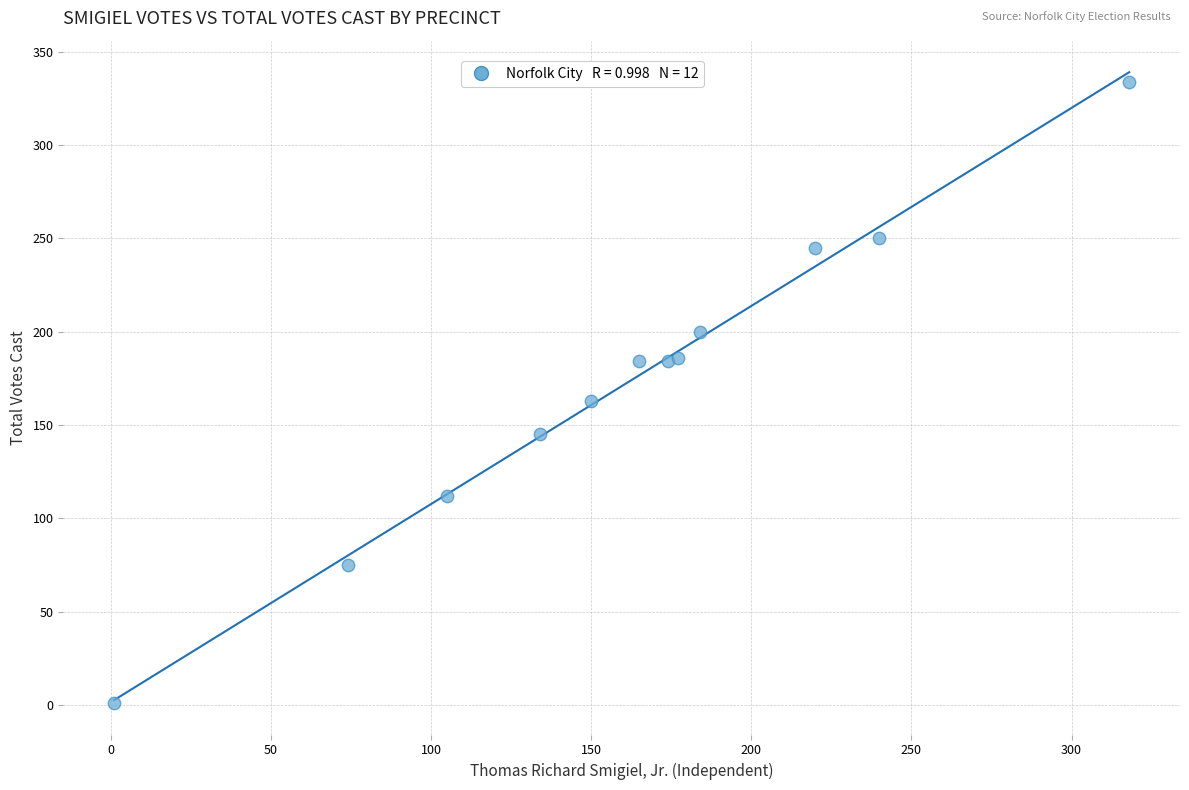

What Y value in the scatter plot is closest to 167?

163